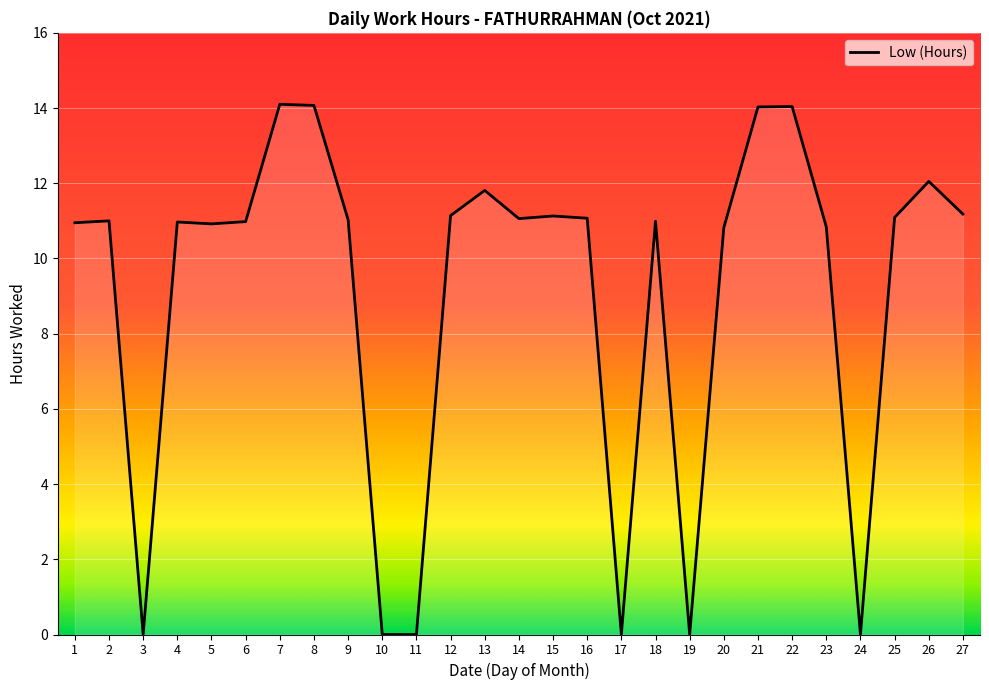

True or false: there are more than 1 points higher than both neighbors.

True